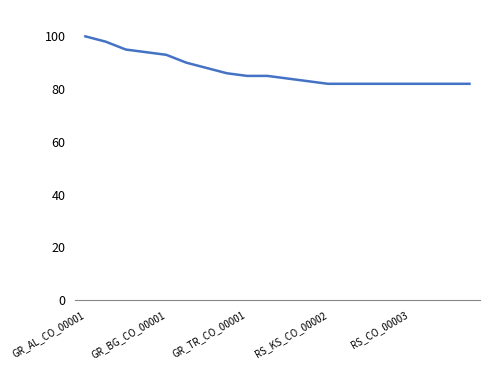

What is the greatest value displayed?

100